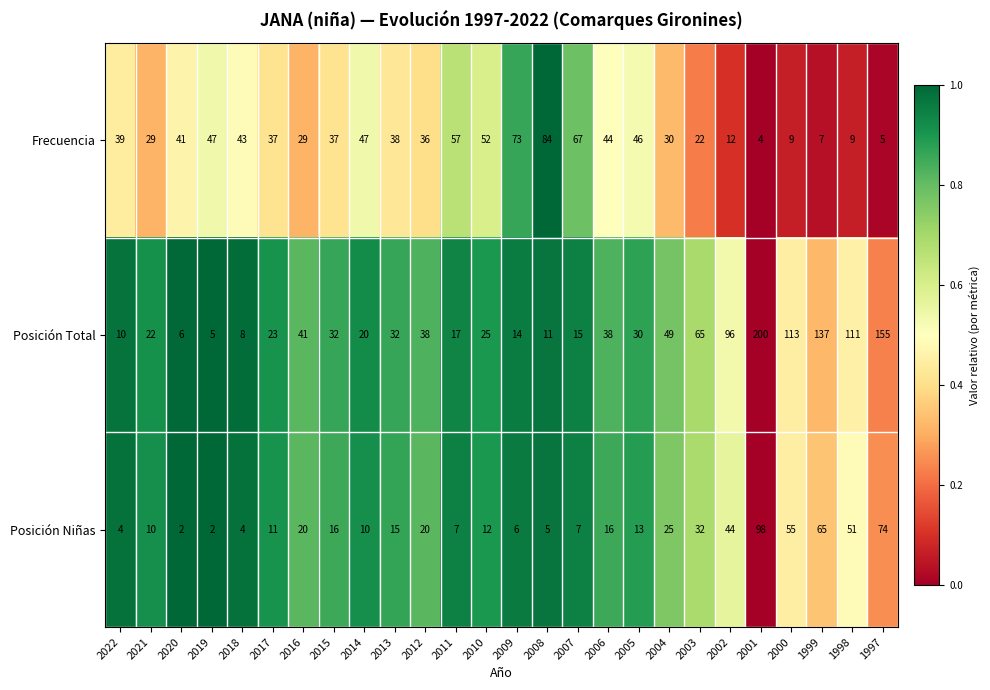

The Posición Niñas series shows 30 at 2012. True or false?

False